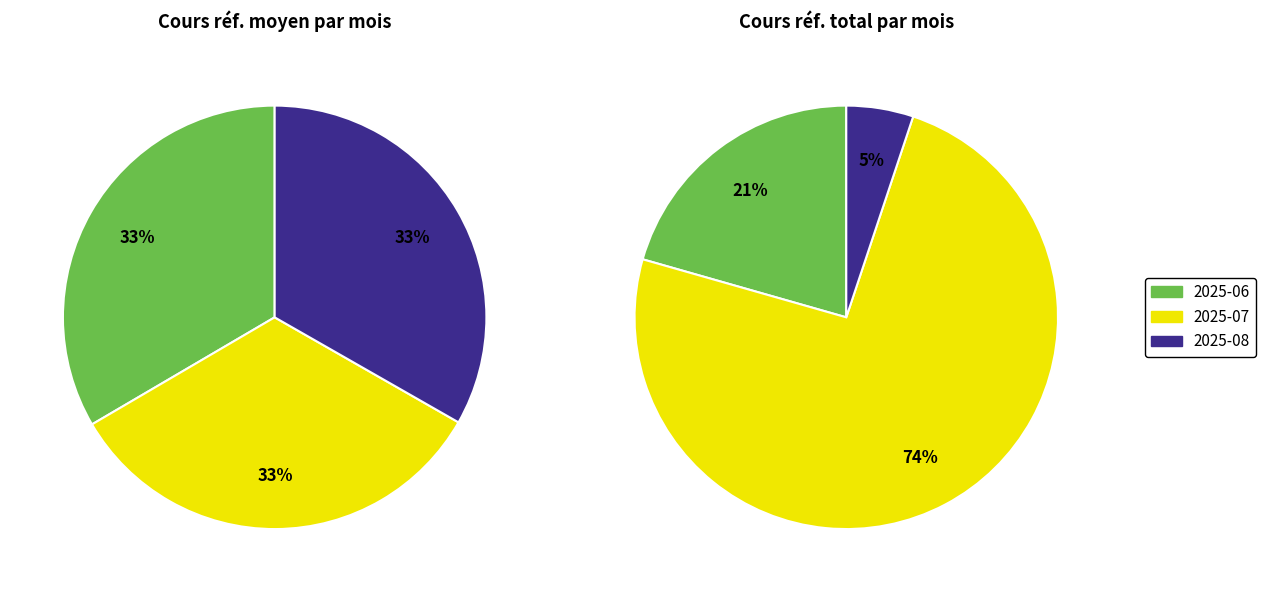

Is there a majority slice in this chart?

No